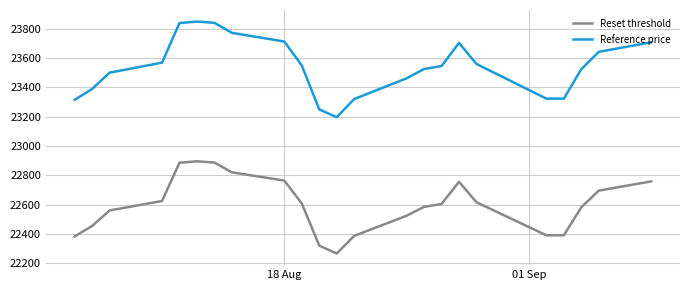

Which series has the widest spread of values?

Reference price